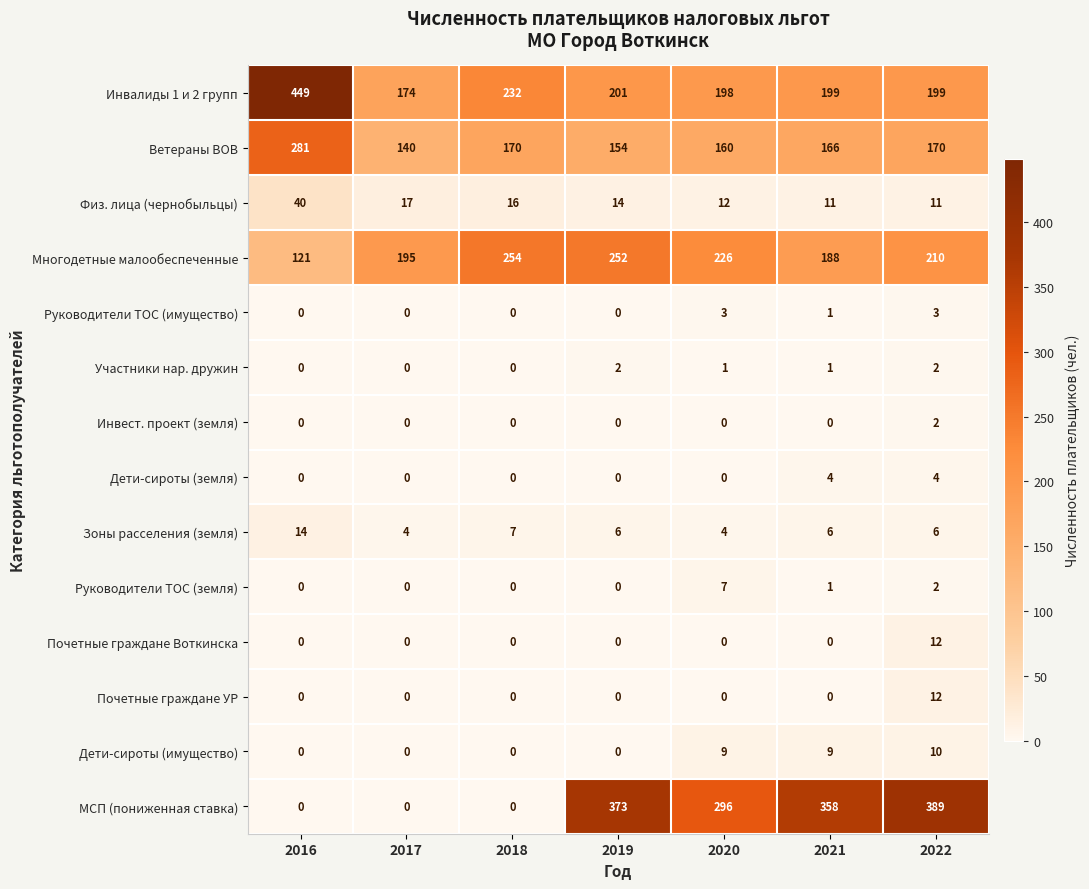

Is it true that Почетные граждане УР equals 0 at 2018?

True